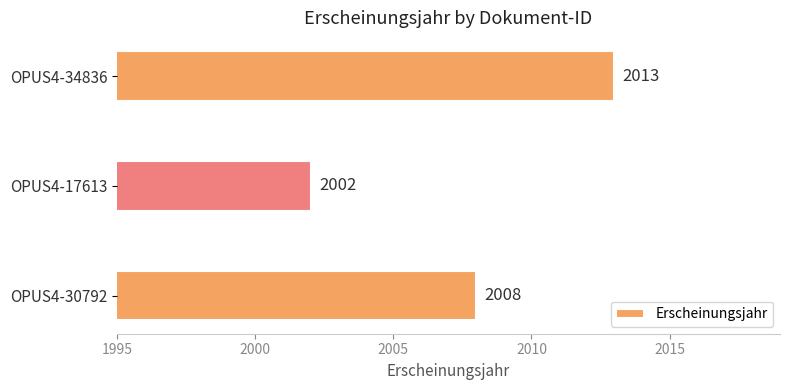

Count the values in the range 2002 to 2013.

3